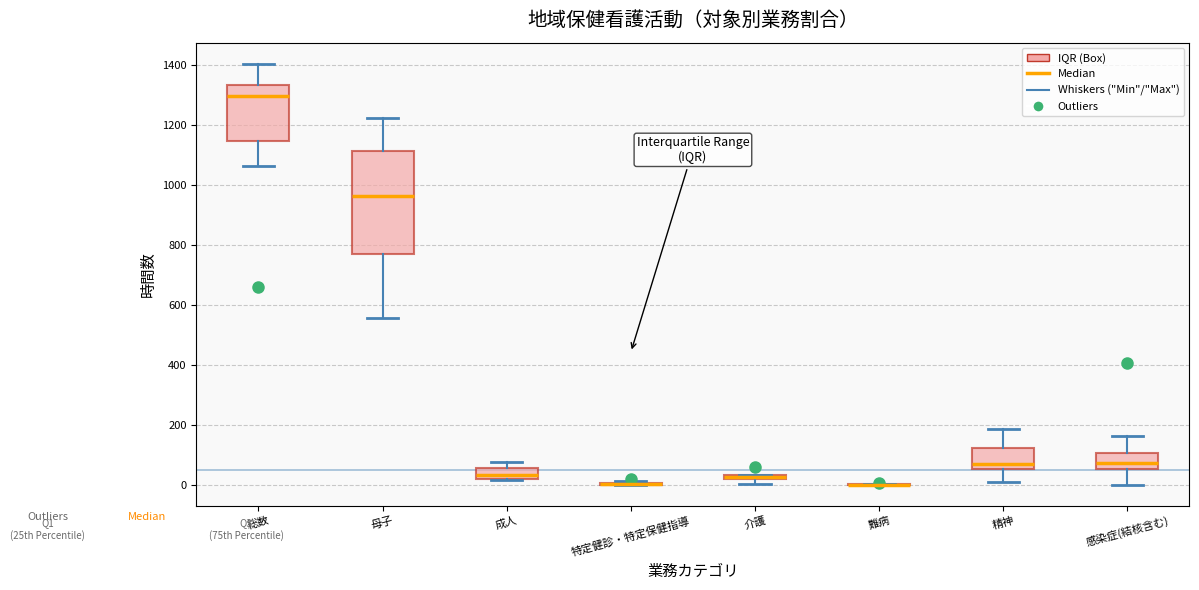

Where does the upper whisker of the box for 感染症(結核含む) end on the y-axis? The values are not printed on the chart, so give them approximately, as read against the axis.

160